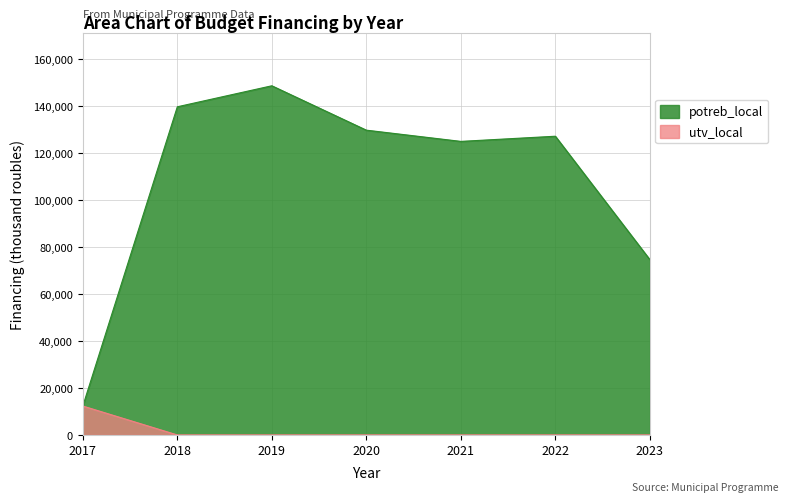

True or false: potreb_local and utv_local cross at least once.

False